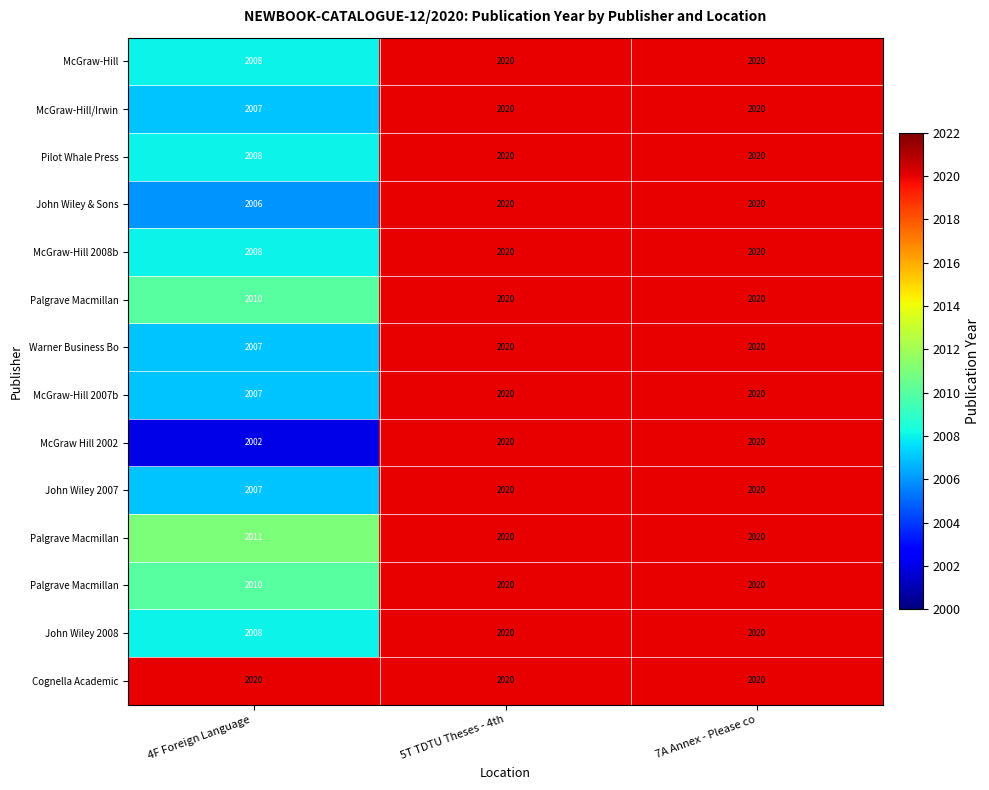

What is the greatest value displayed?

2020